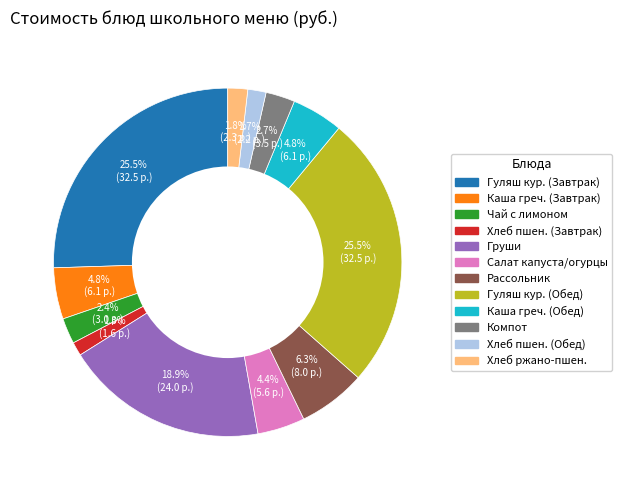

Is there a majority slice in this chart?

No